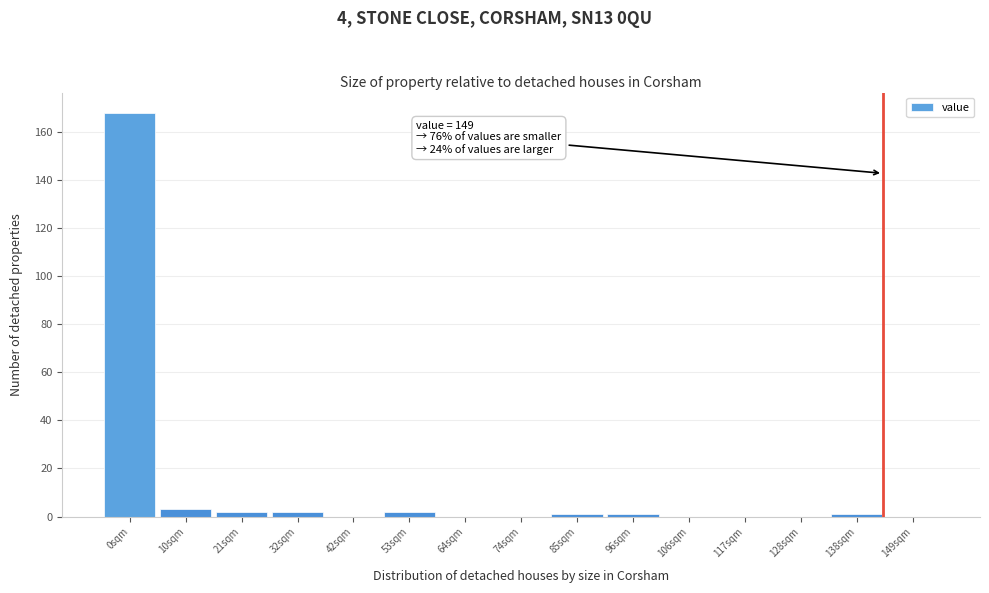

Reading right to left, list all the values displayed in this chart.

149sqm=0	138sqm=1	128sqm=0	117sqm=0	106sqm=0	96sqm=1	85sqm=1	74sqm=0	64sqm=0	53sqm=2	42sqm=0	32sqm=2	21sqm=2	10sqm=3	0sqm=168